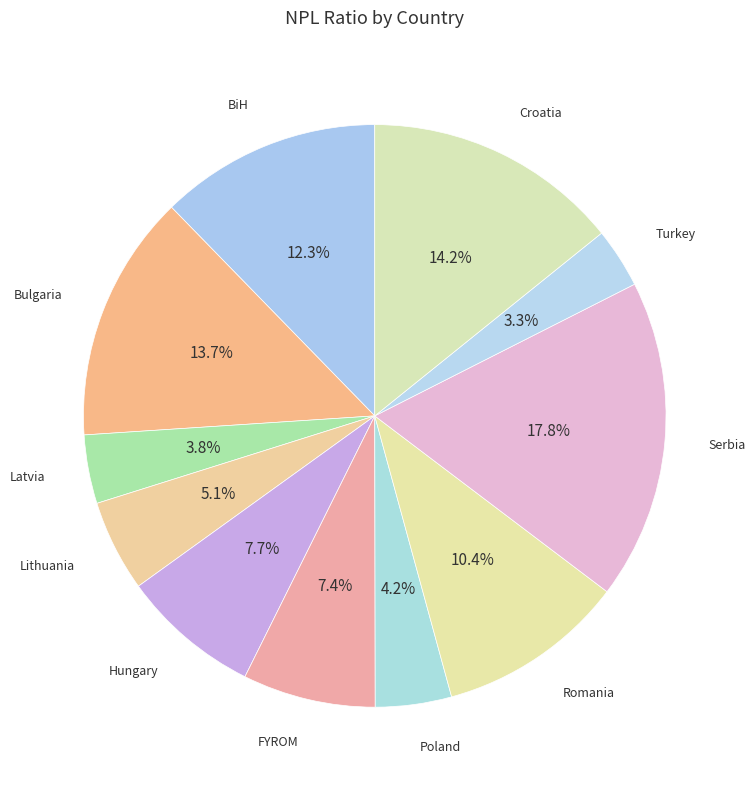

To the nearest percent, what portion does Romania represent?

10%